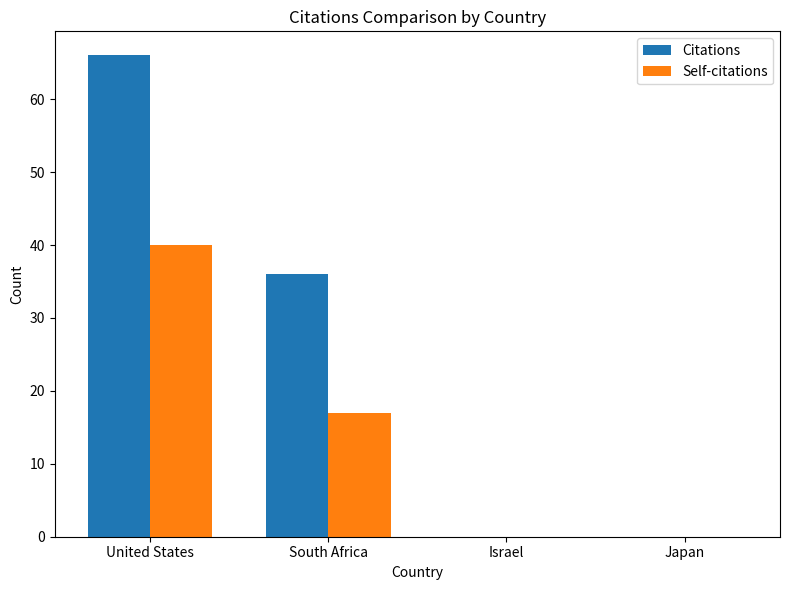

Is the value of Citations at United States greater than the value of Self-citations at Japan?

Yes